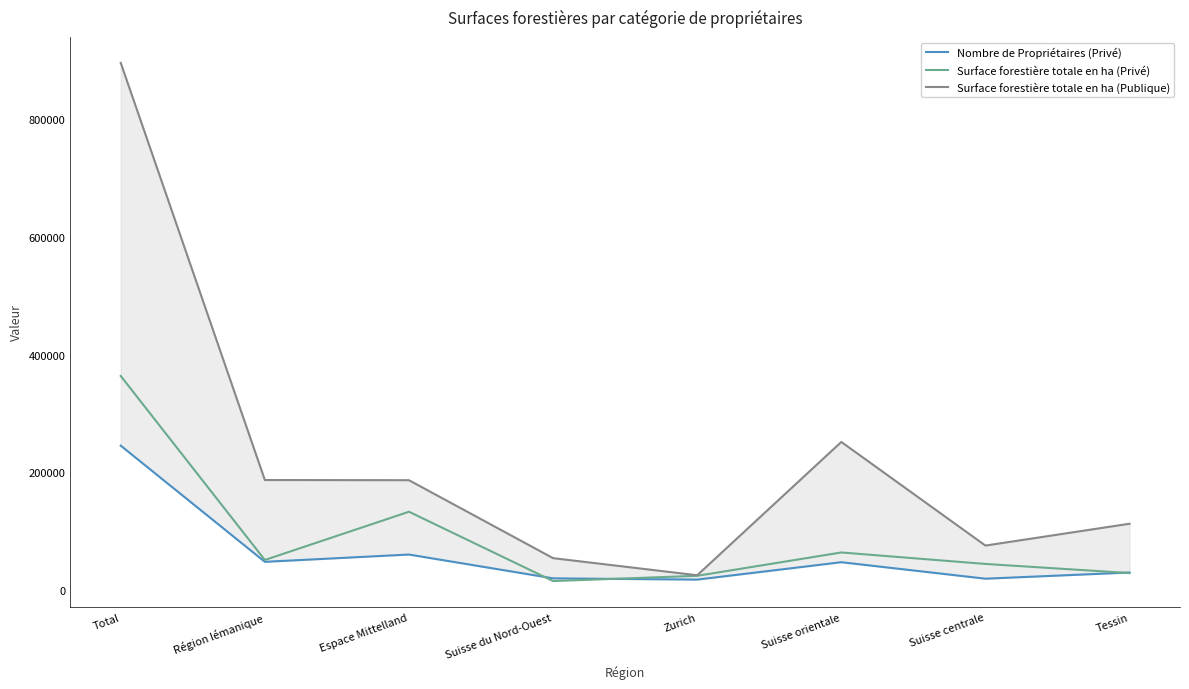

At which label is Surface forestière totale en ha (Publique) closest to 460112?

Suisse orientale